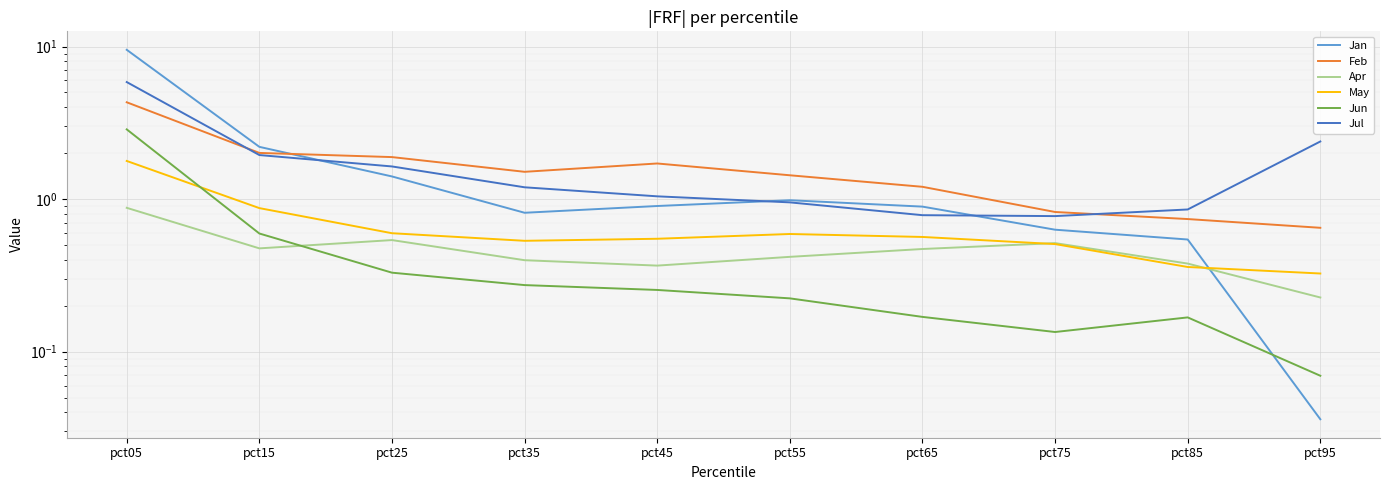

True or false: Feb and May intersect in this chart.

False